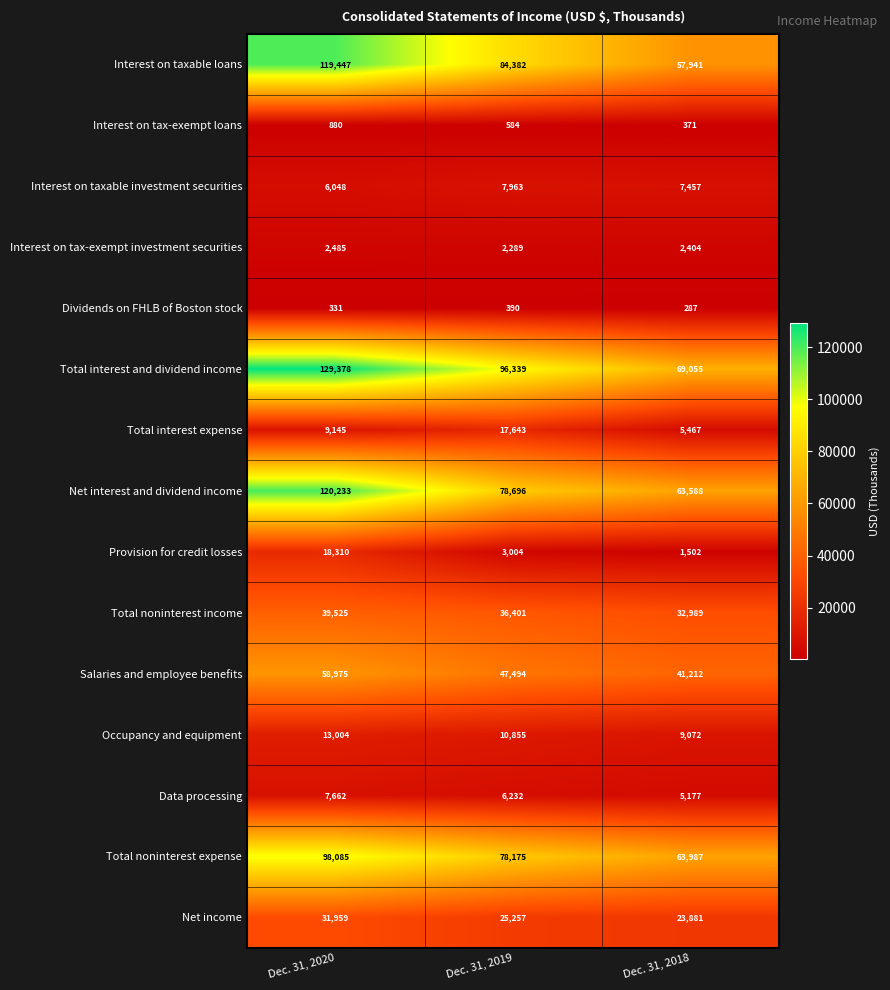

What is the sum of all Provision for credit losses values?

22816